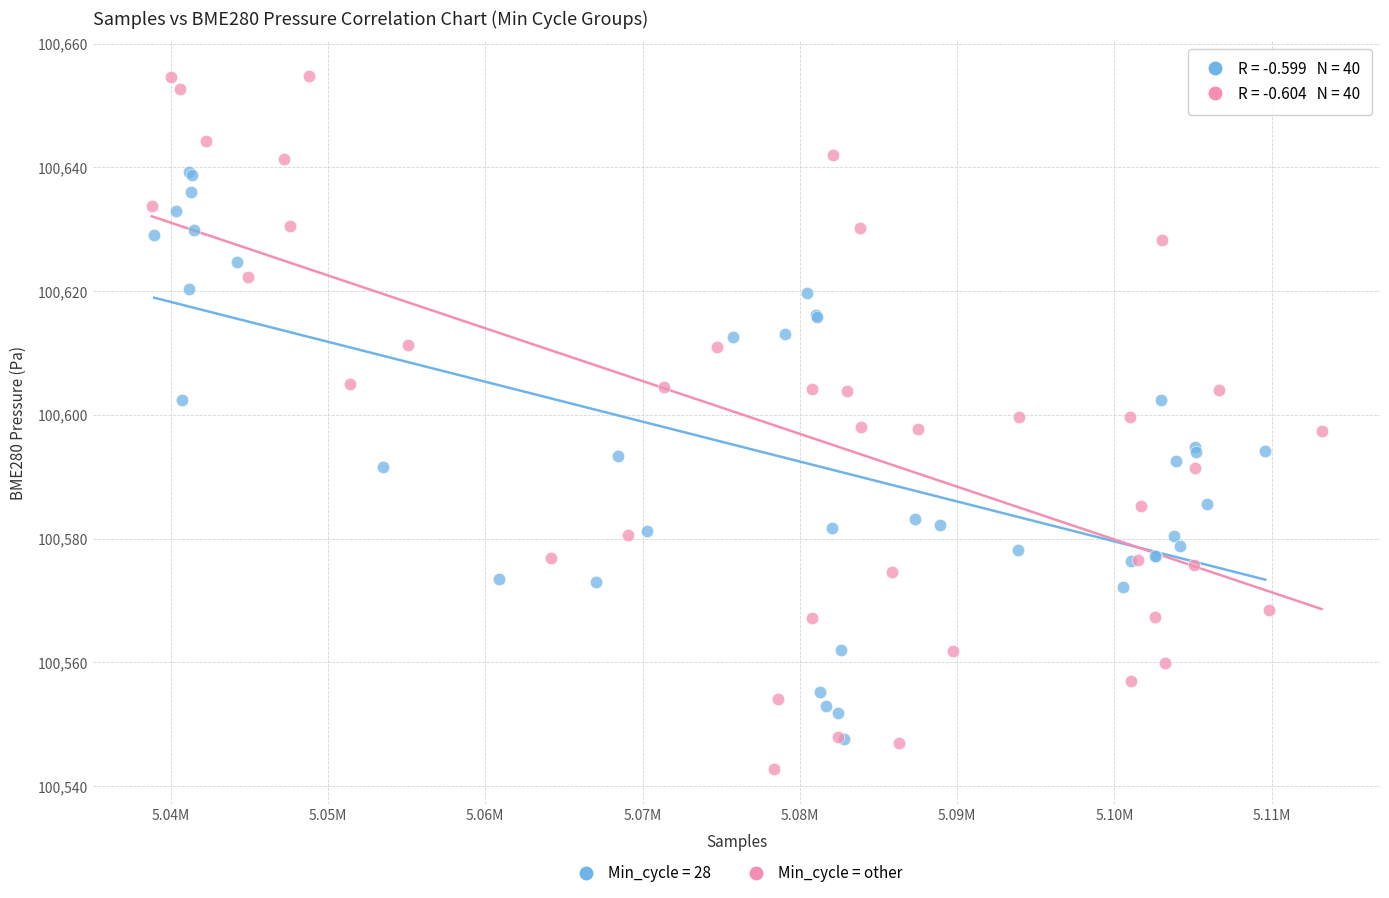

Which series has the largest Y range (max minus min)?

Min_cycle = other